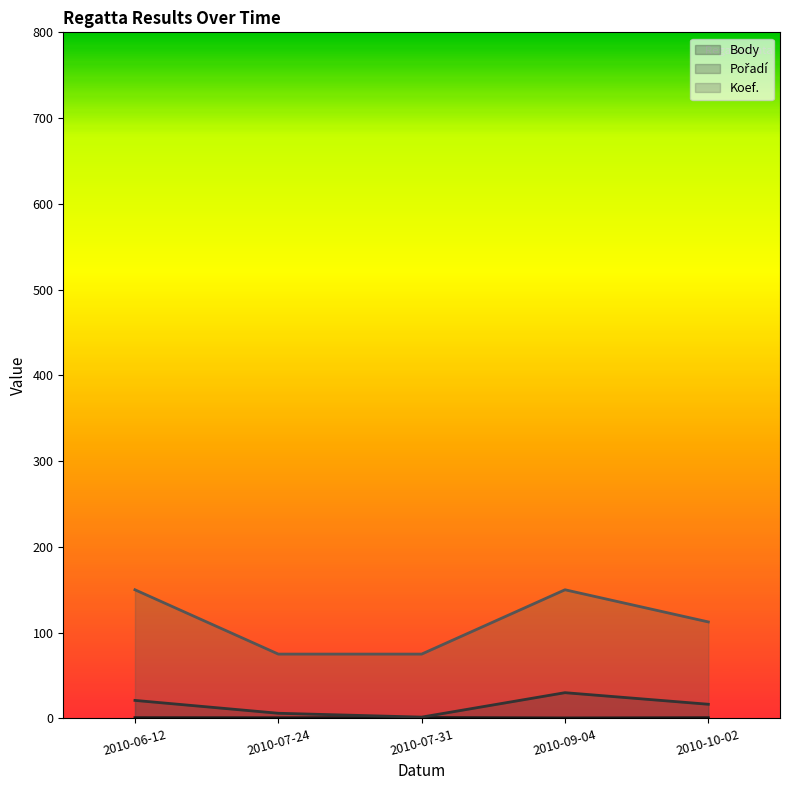

How many interior local valleys does the Pořadí series have?

1